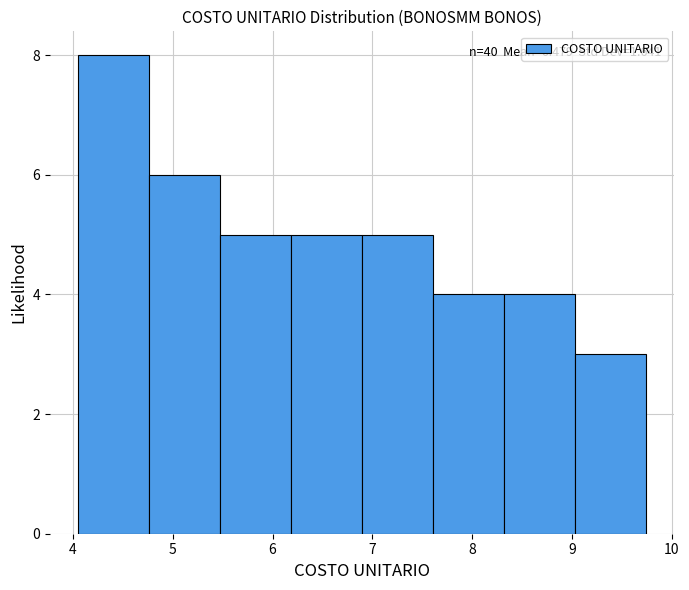

Which range on the x-axis has the tallest bar?

4.1 to 4.8